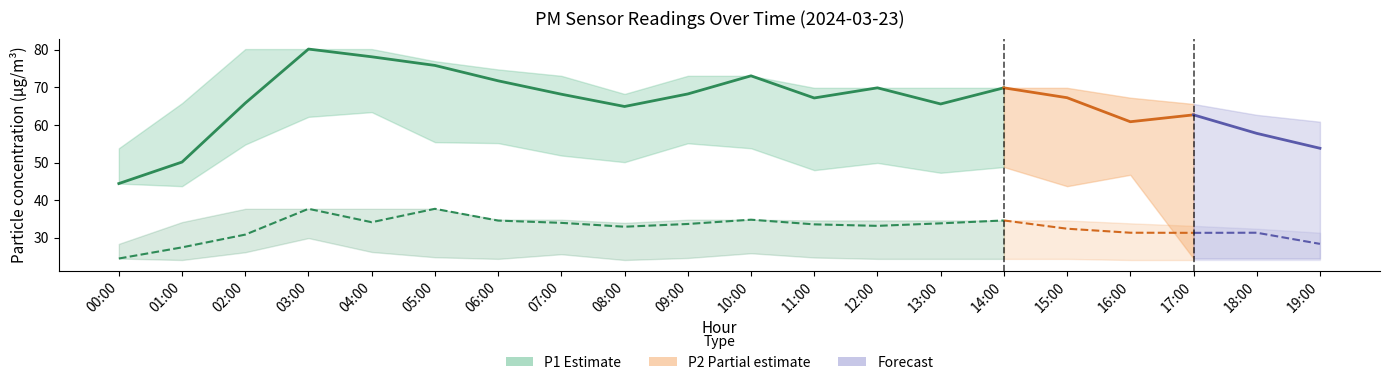

Reading left to right, extract all data points from this chart.

P1: 00:00=44.4	01:00=50.1	02:00=65.8	03:00=80.2	04:00=78.2	05:00=75.9	06:00=71.8	07:00=68.2	08:00=64.9	09:00=68.3	10:00=73.1	11:00=67.2	12:00=69.9	13:00=65.6	14:00=69.9	15:00=67.3	16:00=60.9	17:00=62.7	18:00=57.8	19:00=53.8
P1_upper: 00:00=53.8	01:00=65.8	02:00=80.2	03:00=80.2	04:00=80.2	05:00=77.0	06:00=74.8	07:00=73.1	08:00=68.3	09:00=73.1	10:00=73.1	11:00=69.9	12:00=69.9	13:00=69.9	14:00=69.9	15:00=69.9	16:00=67.3	17:00=65.6	18:00=62.7	19:00=60.9
P1_lower: 00:00=44.4	01:00=43.7	02:00=54.8	03:00=62.2	04:00=63.4	05:00=55.4	06:00=55.2	07:00=51.9	08:00=50.1	09:00=55.1	10:00=53.8	11:00=48.0	12:00=49.9	13:00=47.3	14:00=48.8	15:00=43.7	16:00=46.7	17:00=24.4	18:00=24.4	19:00=24.4
P2: 00:00=24.4	01:00=27.4	02:00=30.8	03:00=37.7	04:00=34.1	05:00=37.7	06:00=34.5	07:00=33.9	08:00=32.9	09:00=33.6	10:00=34.8	11:00=33.5	12:00=33.1	13:00=33.8	14:00=34.6	15:00=32.4	16:00=31.3	17:00=31.3	18:00=31.3	19:00=28.3
P2_upper: 00:00=28.3	01:00=34.1	02:00=37.7	03:00=37.7	04:00=37.7	05:00=37.7	06:00=34.8	07:00=34.8	08:00=33.9	09:00=34.8	10:00=34.8	11:00=34.6	12:00=34.6	13:00=34.6	14:00=34.6	15:00=34.6	16:00=33.8	17:00=33.1	18:00=32.4	19:00=31.3
P2_lower: 00:00=24.4	01:00=24.0	02:00=26.1	03:00=29.9	04:00=26.2	05:00=24.8	06:00=24.3	07:00=25.6	08:00=24.0	09:00=24.6	10:00=25.8	11:00=24.7	12:00=24.3	13:00=24.3	14:00=24.3	15:00=24.3	16:00=24.0	17:00=24.0	18:00=24.0	19:00=24.0